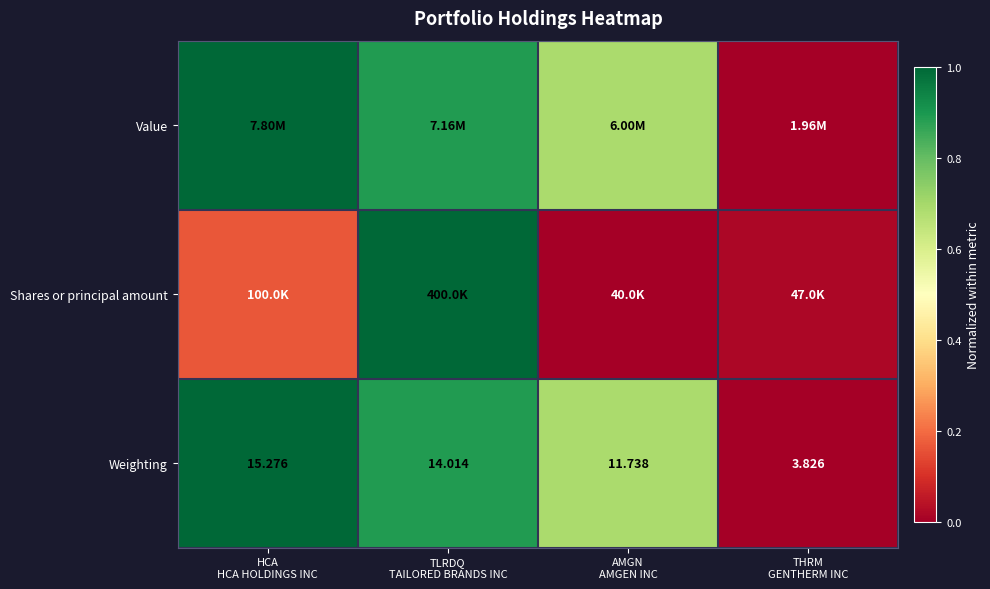

What is the difference between the Weighting values at TLRDQ TAILORED BRANDS INC and AMGN AMGEN INC?

0.2